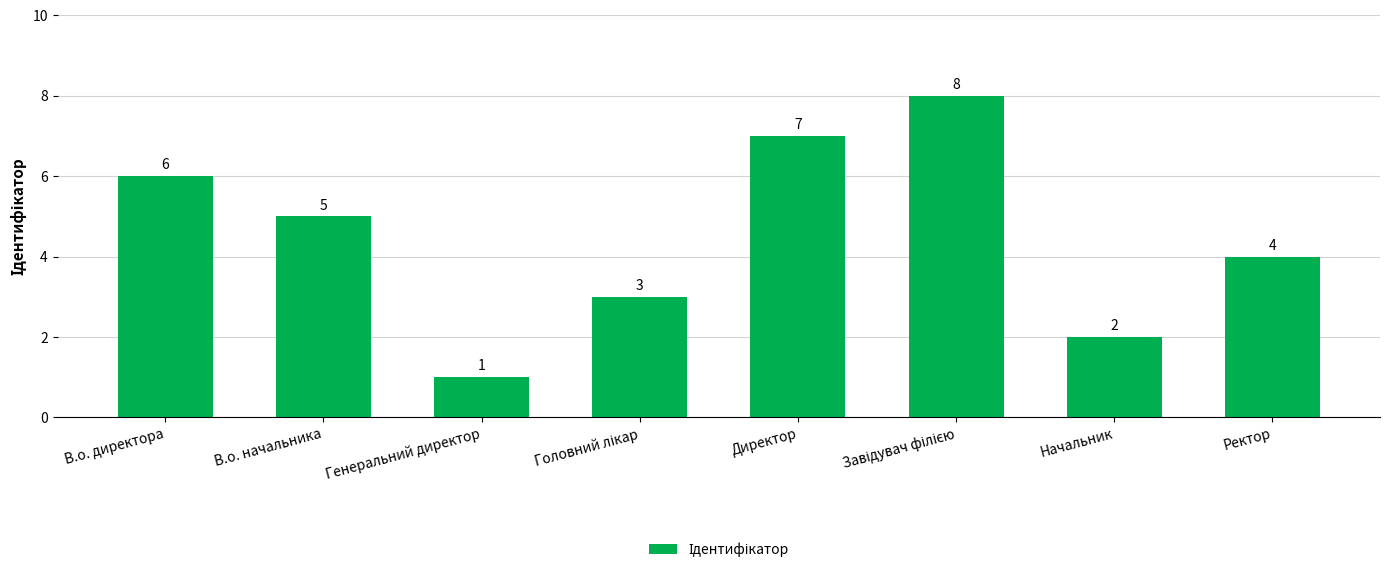

At which category does the chart reach its minimum across all series?

Генеральний директор